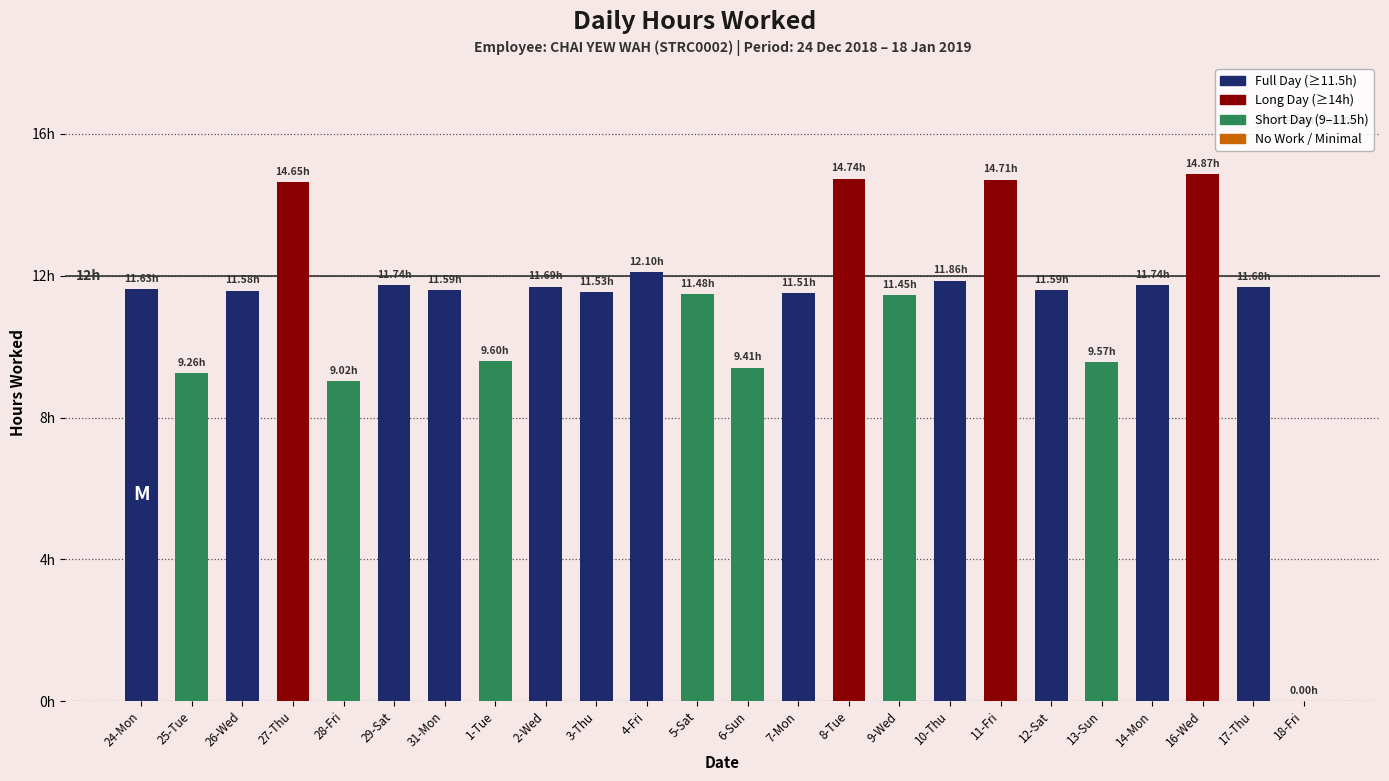

List the labels in order of value, smallest first.

18-Fri, 28-Fri, 25-Tue, 6-Sun, 13-Sun, 1-Tue, 9-Wed, 5-Sat, 7-Mon, 3-Thu, 26-Wed, 31-Mon, 12-Sat, 24-Mon, 17-Thu, 2-Wed, 29-Sat, 14-Mon, 10-Thu, 4-Fri, 27-Thu, 11-Fri, 8-Tue, 16-Wed